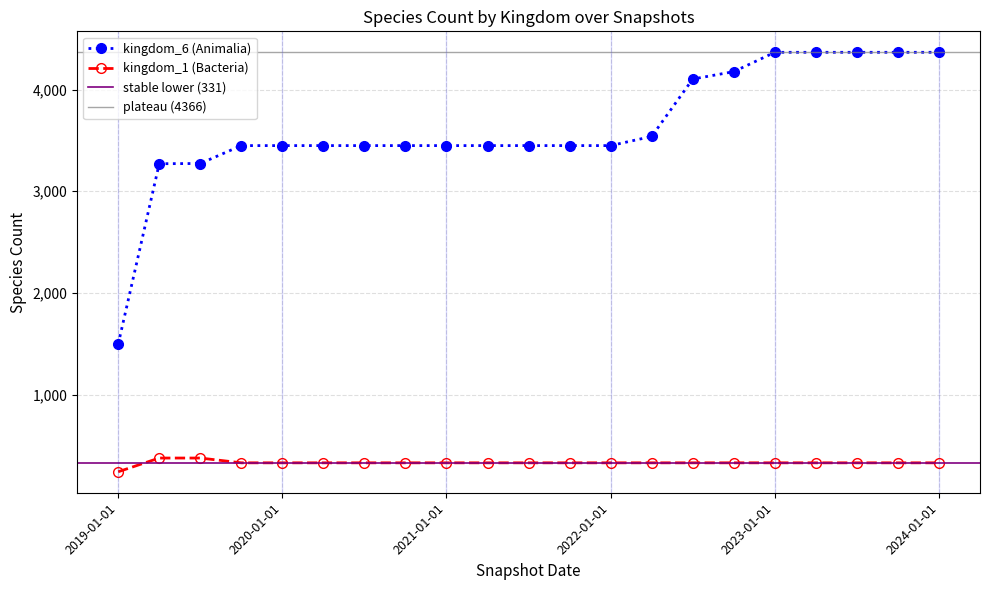

How many distinct data groups are displayed?

2